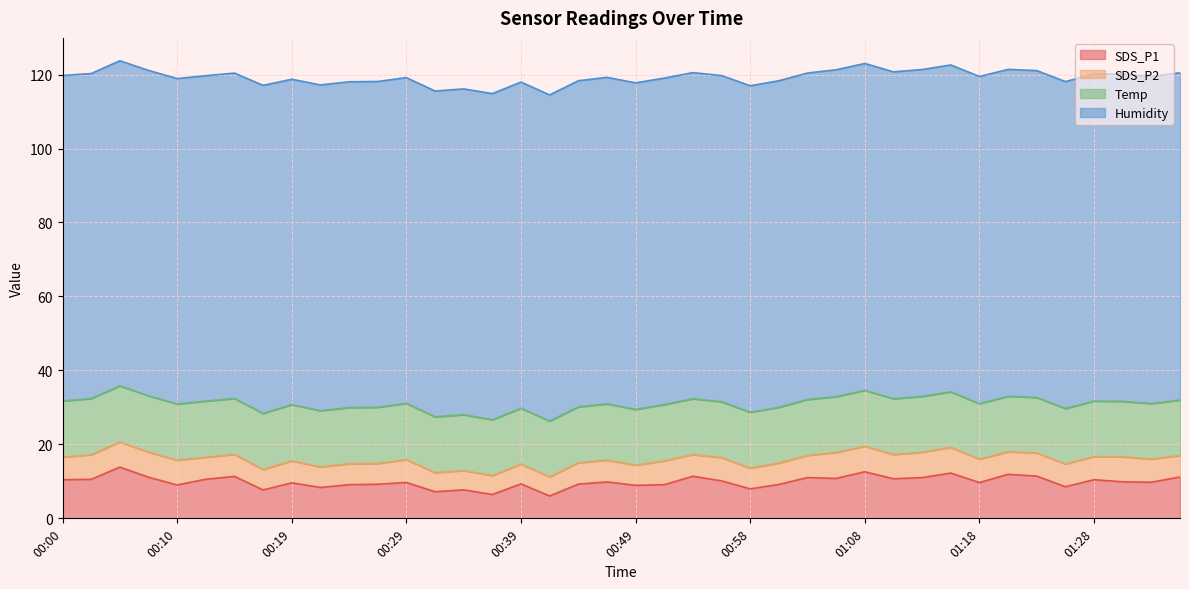

Read the Humidity value at 00:02.

87.9